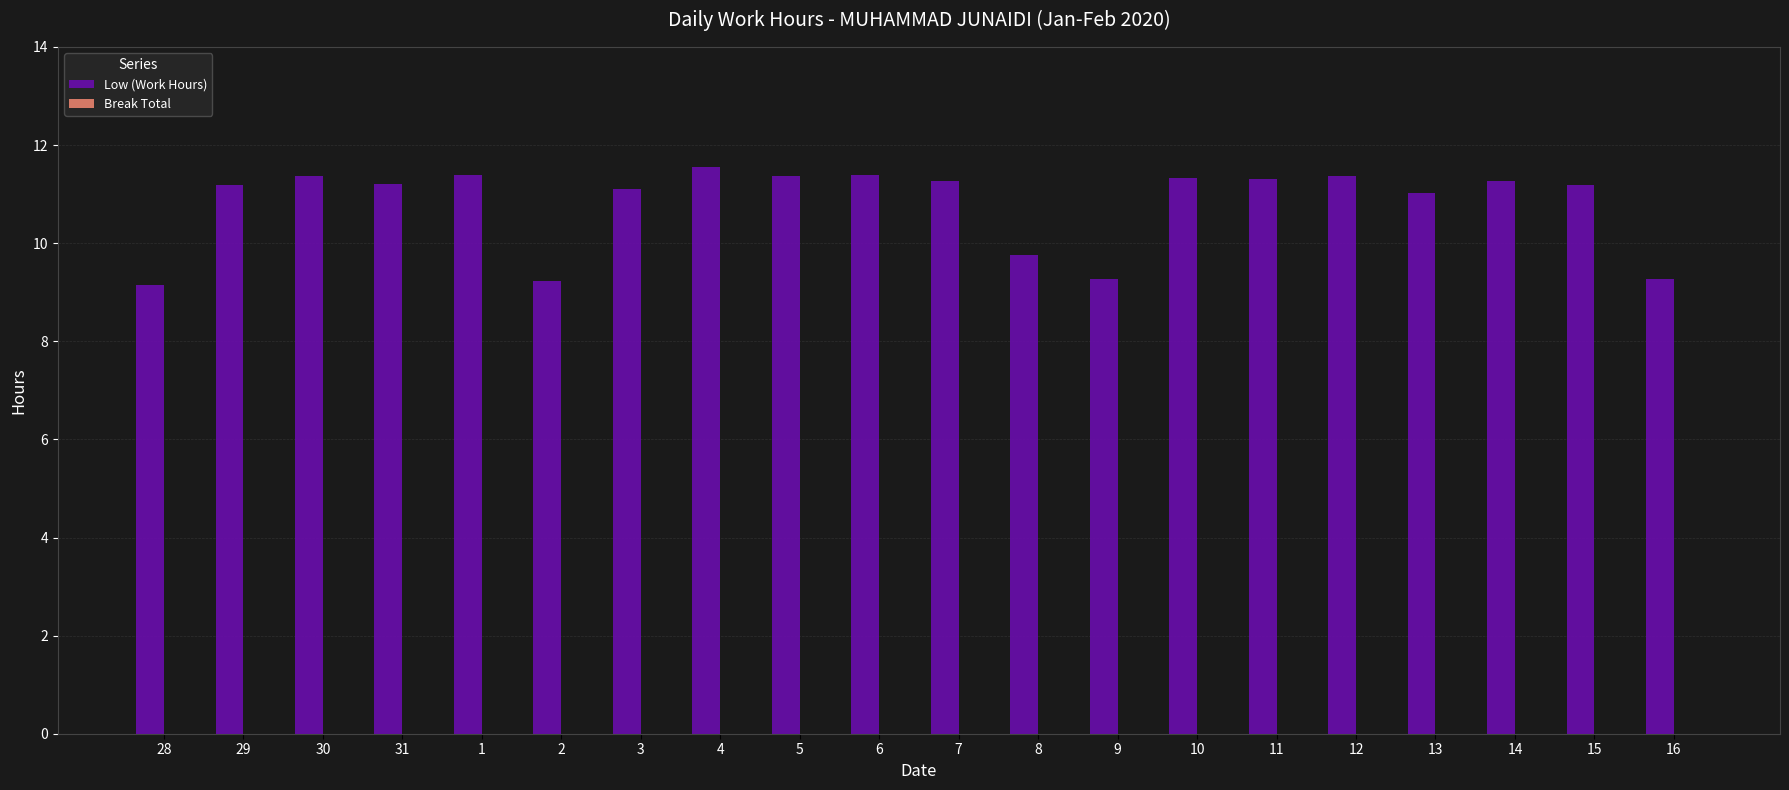

What is the label of the 8th bar from the right?

9